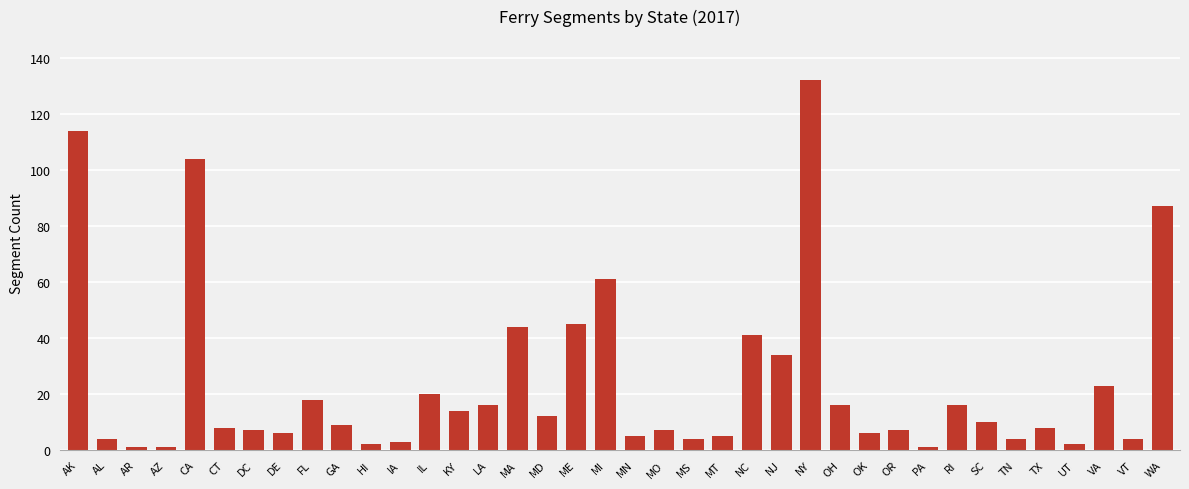

What is the label of the 12th bar from the right?

OH